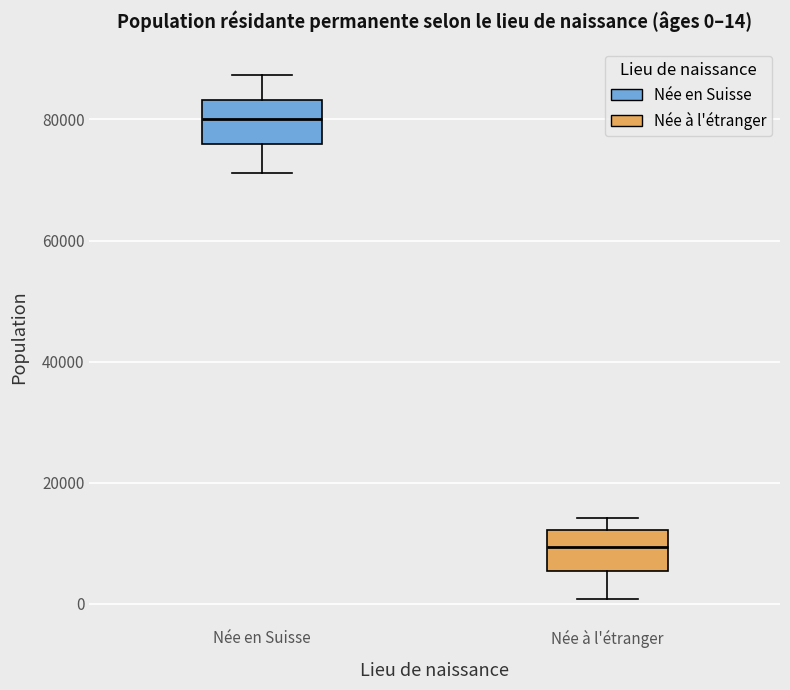

Which box's median line is the lowest?

Née à l'étranger